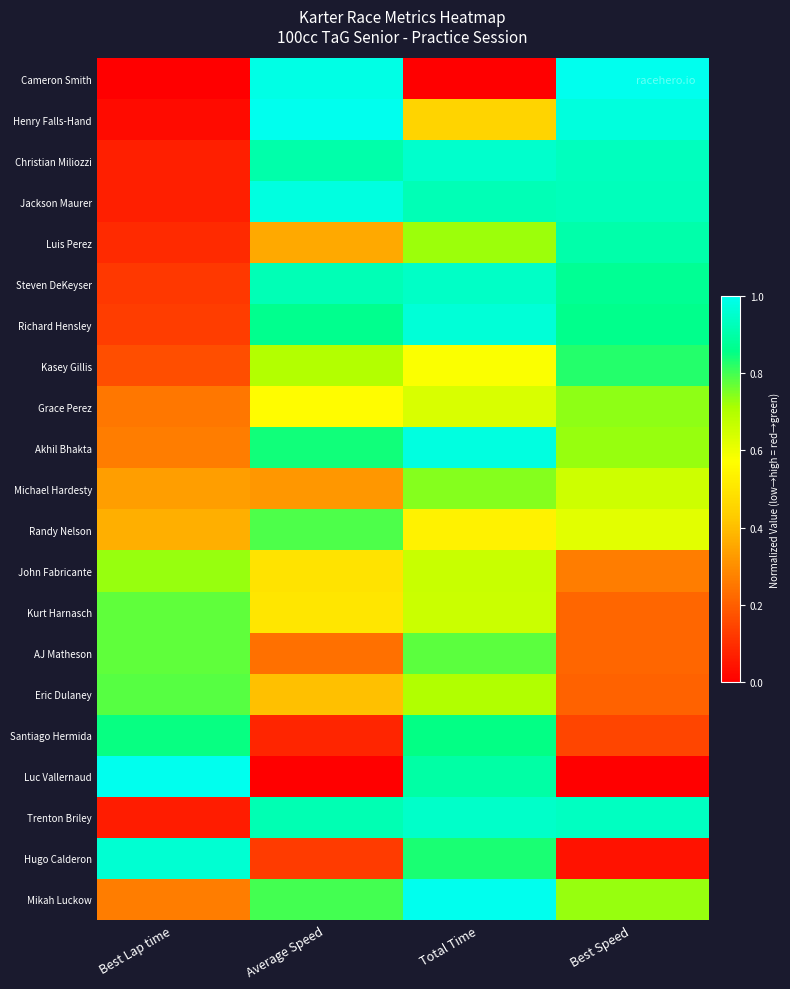

Reading left to right, list all the values displayed in this chart.

Cameron Smith: Best Lap time=0.0	Average Speed=1.0	Total Time=0.0	Best Speed=1.0
Henry Falls-Hand: Best Lap time=0.0	Average Speed=1.0	Total Time=0.5	Best Speed=1.0
Christian Miliozzi: Best Lap time=0.1	Average Speed=0.9	Total Time=1.0	Best Speed=0.9
Jackson Maurer: Best Lap time=0.1	Average Speed=1.0	Total Time=0.9	Best Speed=0.9
Luis Perez: Best Lap time=0.1	Average Speed=0.4	Total Time=0.7	Best Speed=0.9
Steven DeKeyser: Best Lap time=0.1	Average Speed=0.9	Total Time=0.9	Best Speed=0.9
Richard Hensley: Best Lap time=0.1	Average Speed=0.9	Total Time=1.0	Best Speed=0.9
Kasey Gillis: Best Lap time=0.2	Average Speed=0.7	Total Time=0.6	Best Speed=0.8
Grace Perez: Best Lap time=0.3	Average Speed=0.6	Total Time=0.6	Best Speed=0.7
Akhil Bhakta: Best Lap time=0.3	Average Speed=0.8	Total Time=1.0	Best Speed=0.7
Michael Hardesty: Best Lap time=0.3	Average Speed=0.3	Total Time=0.7	Best Speed=0.7
Randy Nelson: Best Lap time=0.4	Average Speed=0.8	Total Time=0.5	Best Speed=0.6
John Fabricante: Best Lap time=0.7	Average Speed=0.5	Total Time=0.7	Best Speed=0.3
Kurt Harnasch: Best Lap time=0.8	Average Speed=0.5	Total Time=0.7	Best Speed=0.2
AJ Matheson: Best Lap time=0.8	Average Speed=0.2	Total Time=0.8	Best Speed=0.2
Eric Dulaney: Best Lap time=0.8	Average Speed=0.4	Total Time=0.7	Best Speed=0.2
Santiago Hermida: Best Lap time=0.8	Average Speed=0.1	Total Time=0.9	Best Speed=0.1
Luc Vallernaud: Best Lap time=1.0	Average Speed=0.0	Total Time=0.9	Best Speed=0.0
Trenton Briley: Best Lap time=0.1	Average Speed=0.9	Total Time=0.9	Best Speed=0.9
Hugo Calderon: Best Lap time=1.0	Average Speed=0.1	Total Time=0.8	Best Speed=0.0
Mikah Luckow: Best Lap time=0.3	Average Speed=0.8	Total Time=1.0	Best Speed=0.7